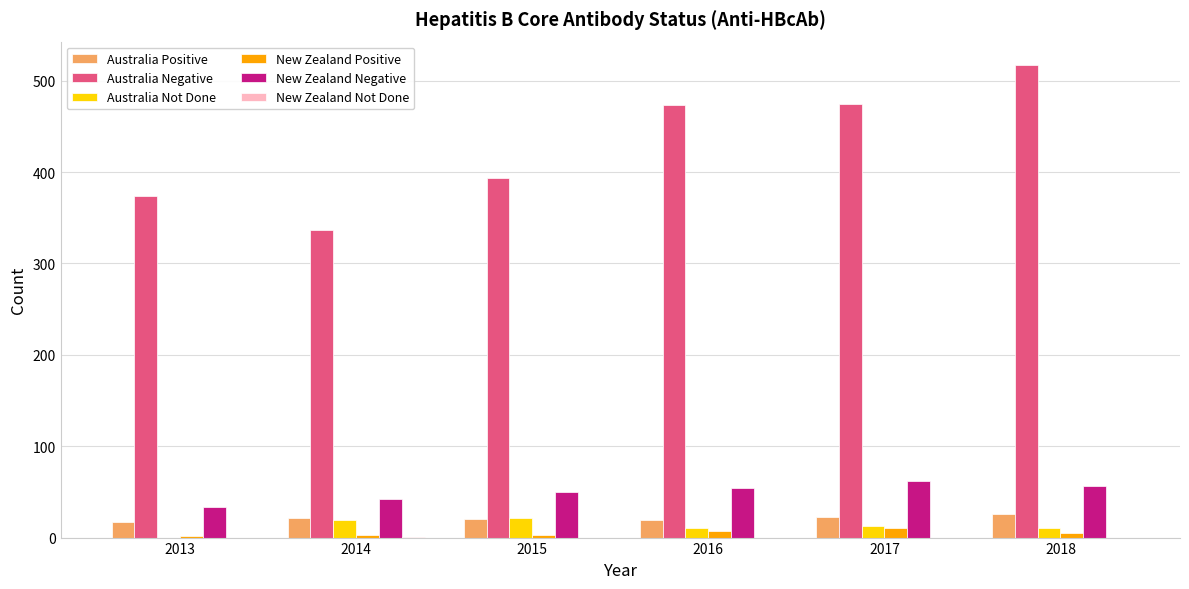

What is the sum of all Australia Not Done values?

75